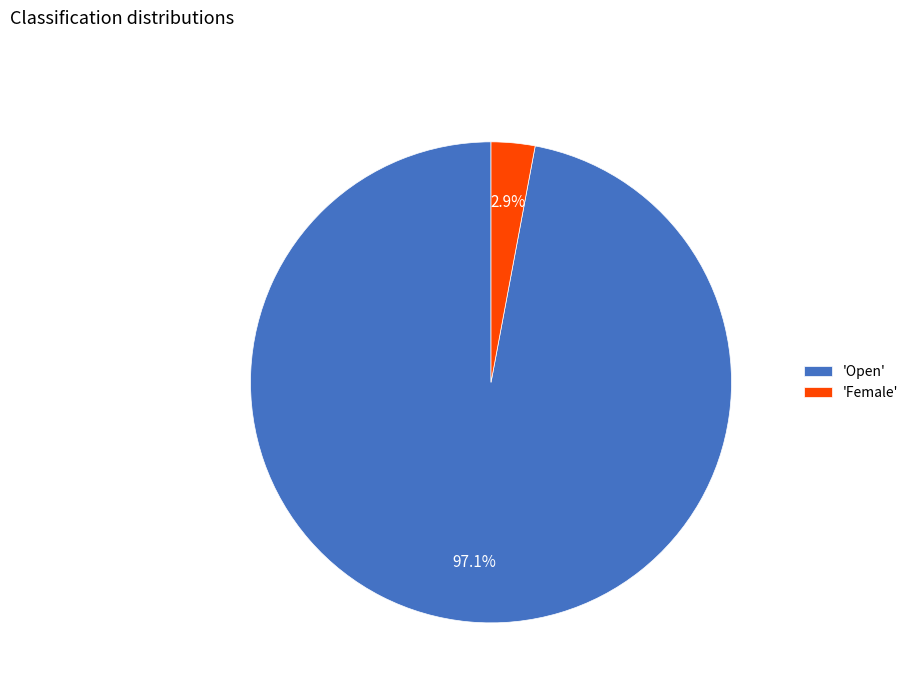

Which has a higher value, 'Open' or 'Female'?

'Open'